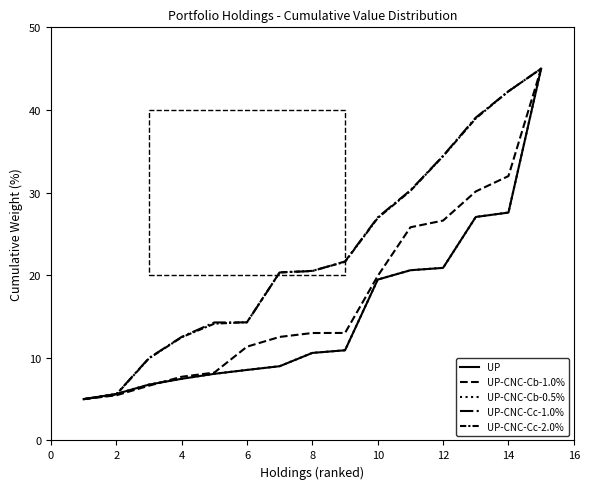

Is this an area chart (filled region under the line)?

No